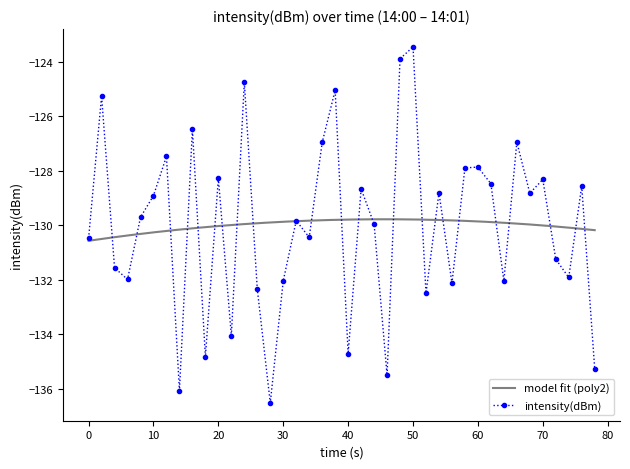

How many categories are shown in the chart?

40